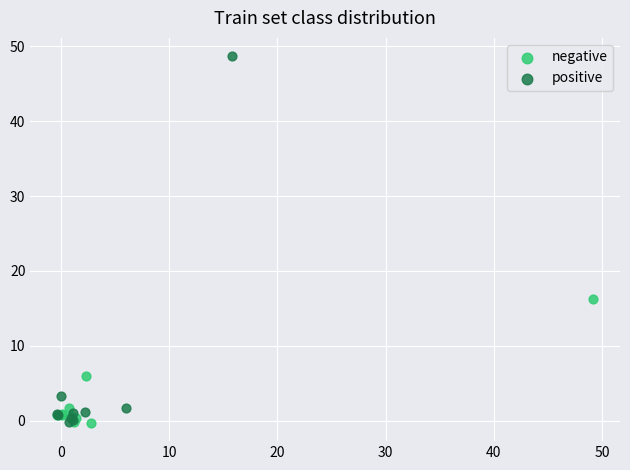

Which series reaches the maximum Y coordinate?

positive